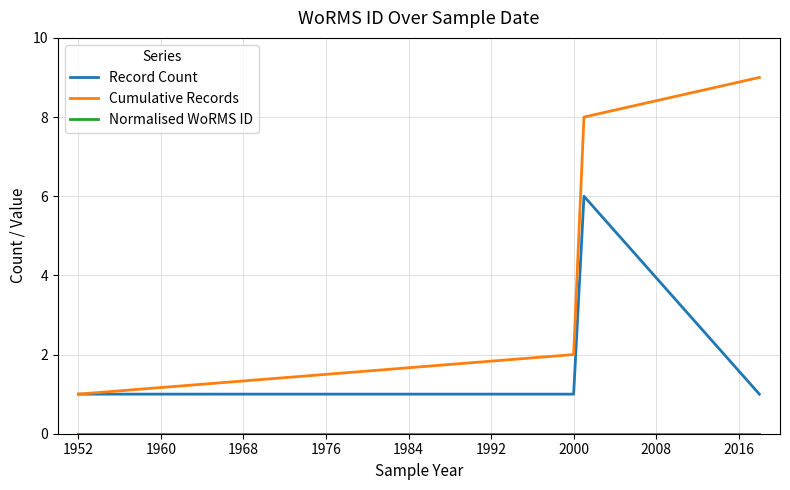

How many lines are shown in the chart?

3